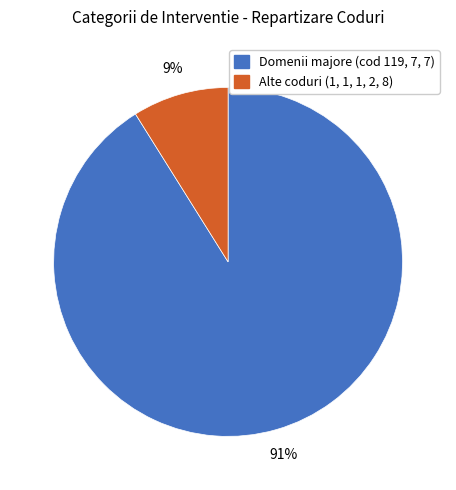

Does any single category account for the majority?

Yes